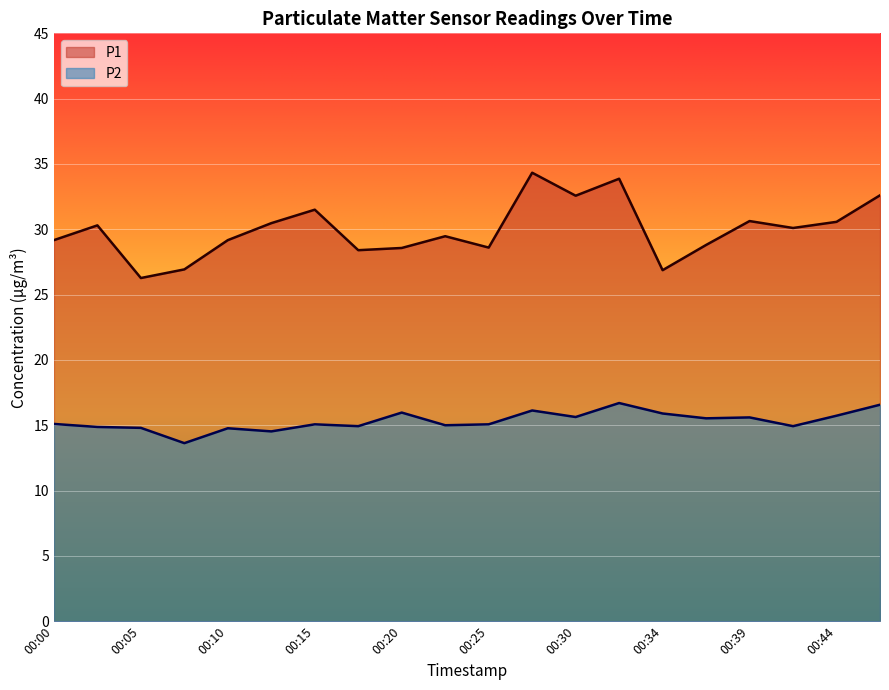

Between 00:15 and 00:39, which series saw the biggest shift?

P1